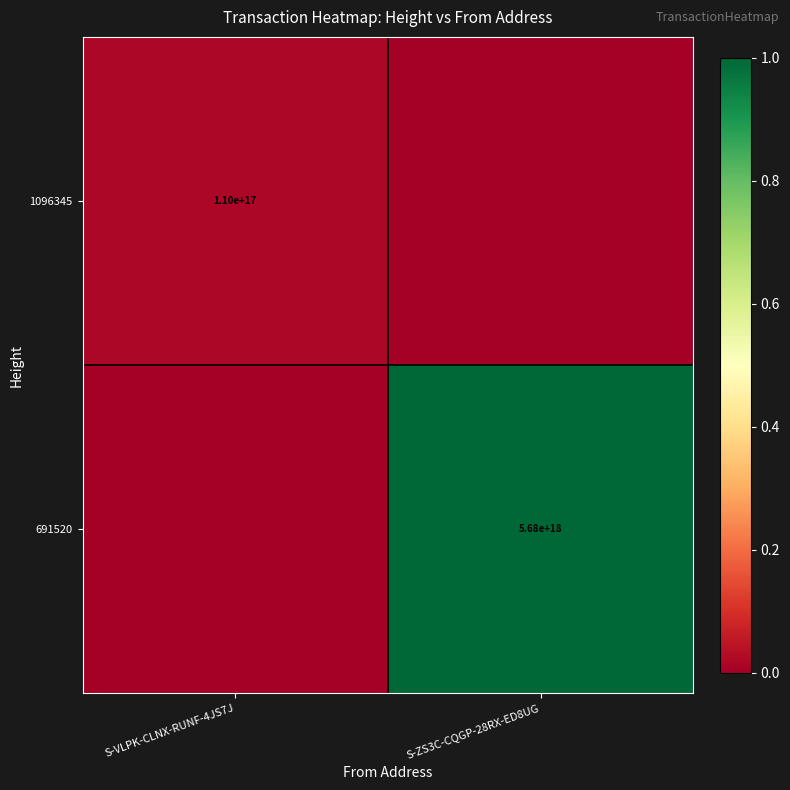

Is it true that 691520 equals 8546877163608690688 at S-ZS3C-CQGP-28RX-ED8UG?

False